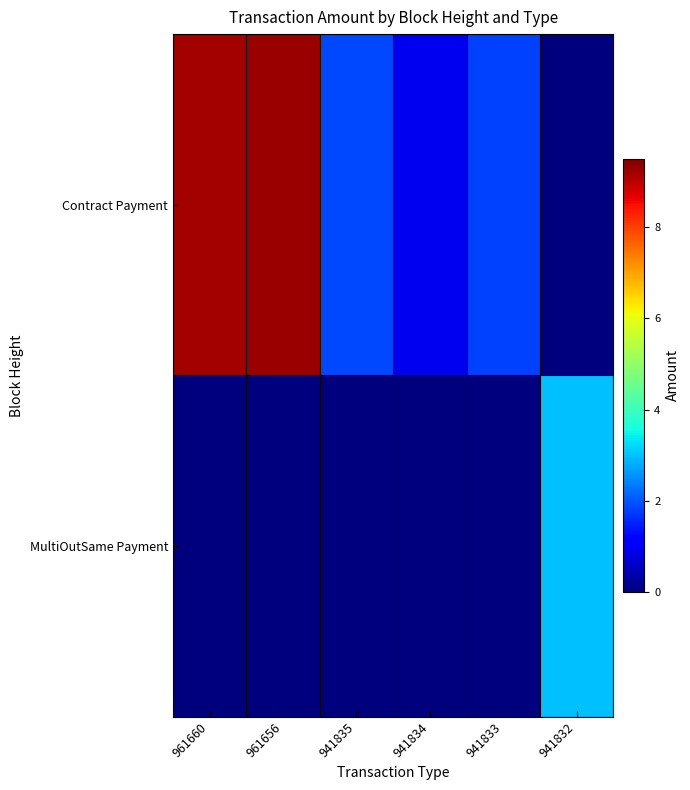

Rank the series by their maximum value, from lowest to highest.

MultiOutSame Payment, Contract Payment